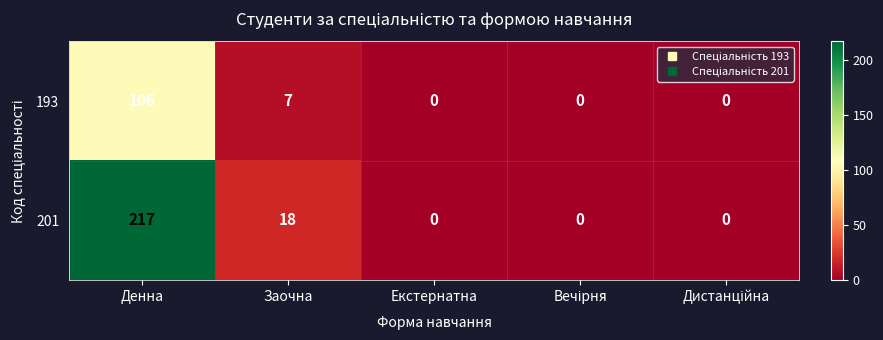

How many distinct data groups are displayed?

2